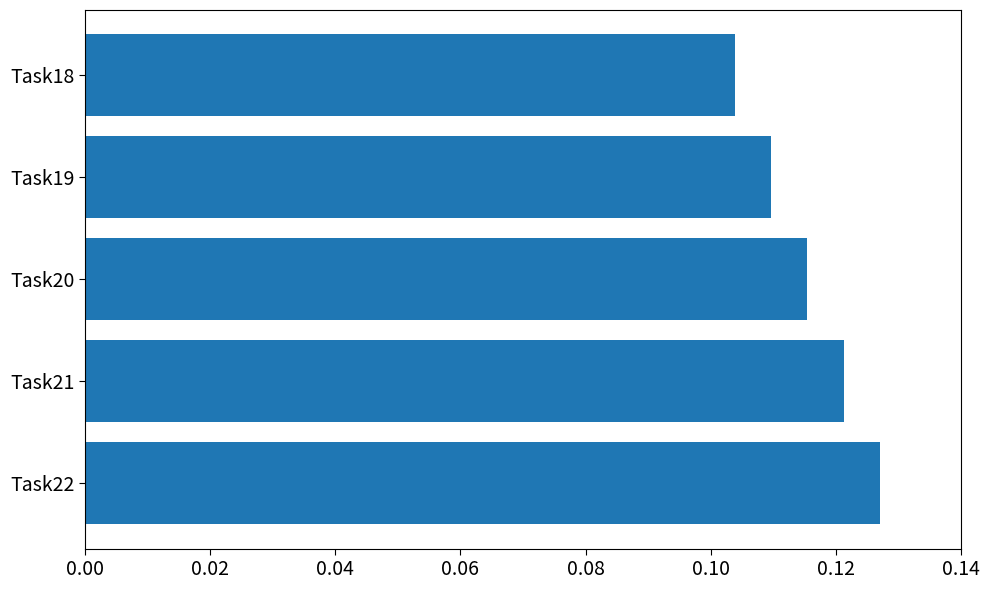

List the labels in order of value, largest first.

Task22, Task21, Task20, Task19, Task18